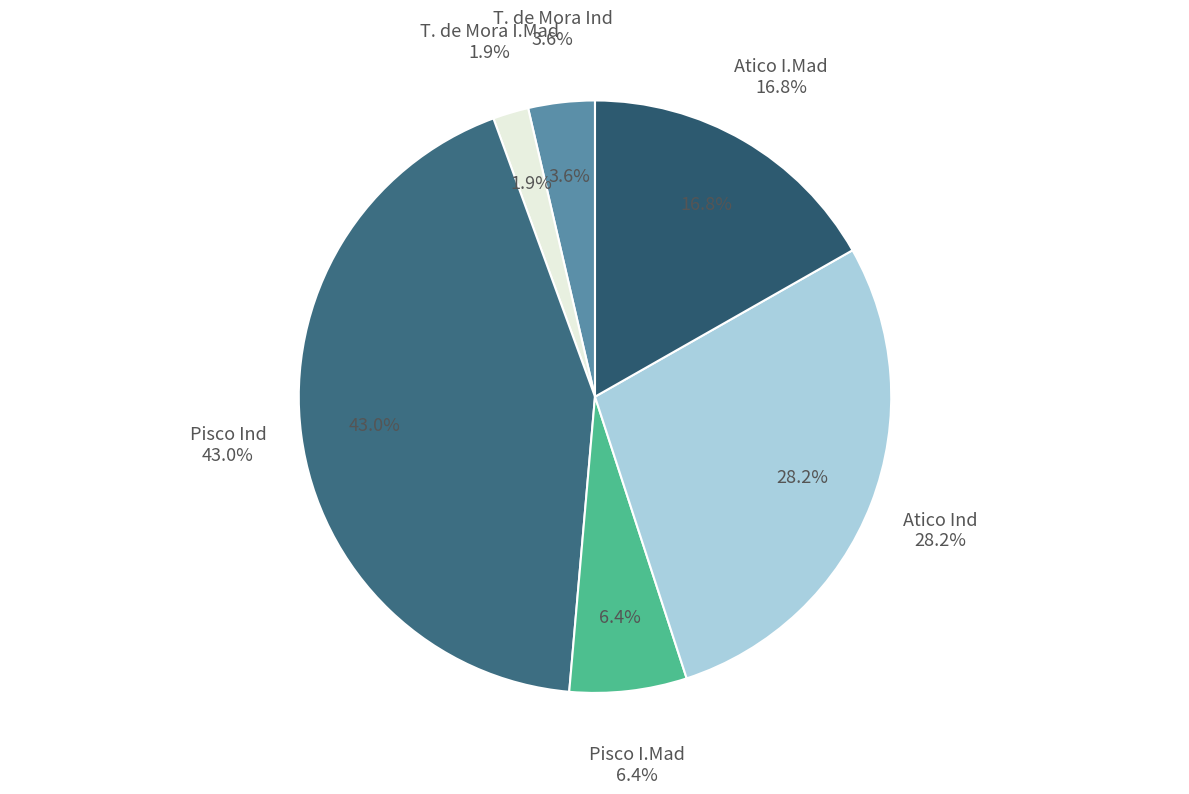

The Atico Ind slice represents 28% of the pie. True or false?

True